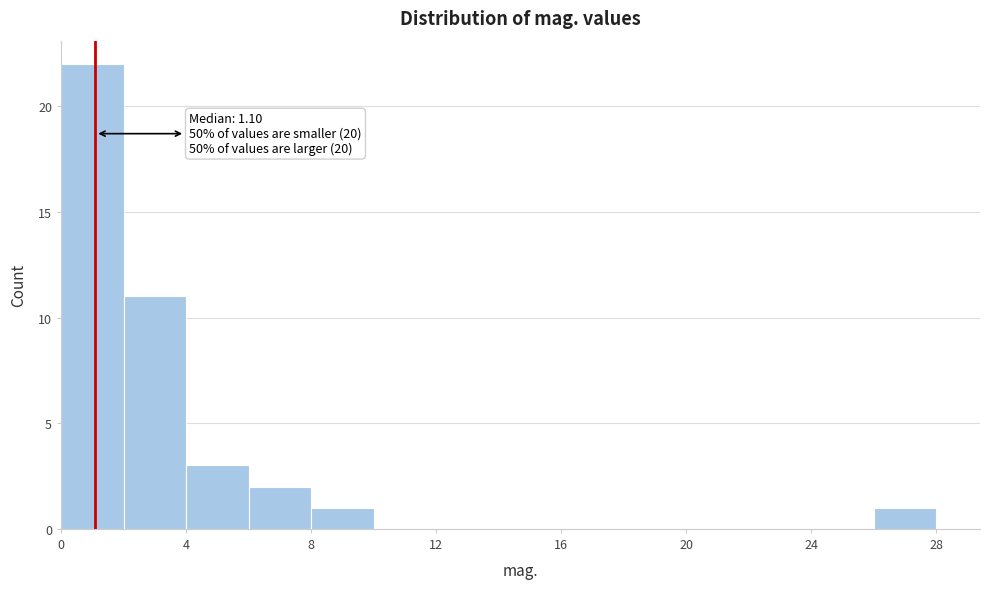

Over which range of the x-axis is the bar tallest?

0 to 2